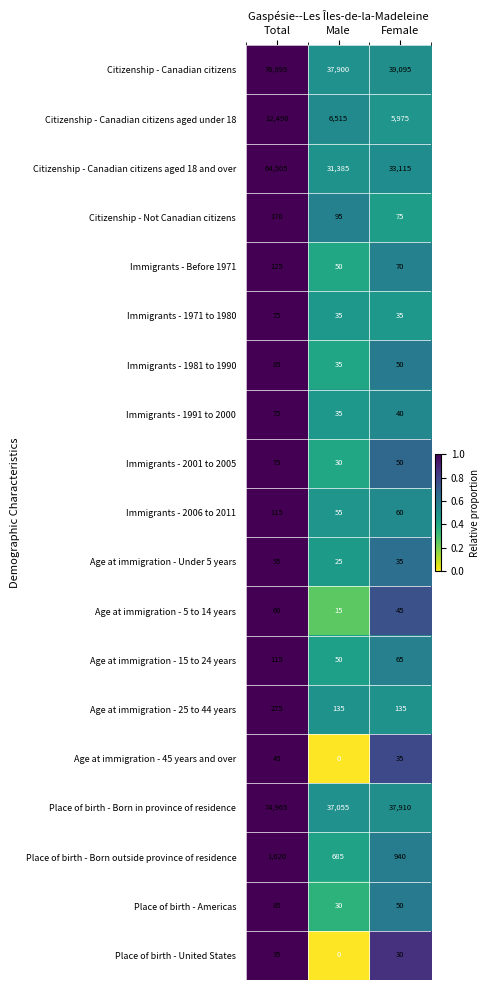

At how many categories does at least one series exceed 0?

3